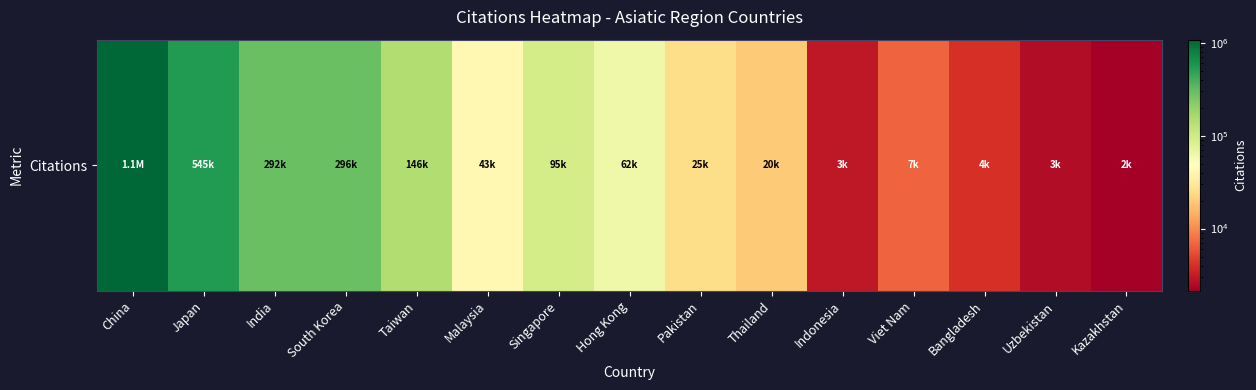

List the labels in order of value, smallest first.

Kazakhstan, Uzbekistan, Indonesia, Bangladesh, Viet Nam, Thailand, Pakistan, Malaysia, Hong Kong, Singapore, Taiwan, India, South Korea, Japan, China